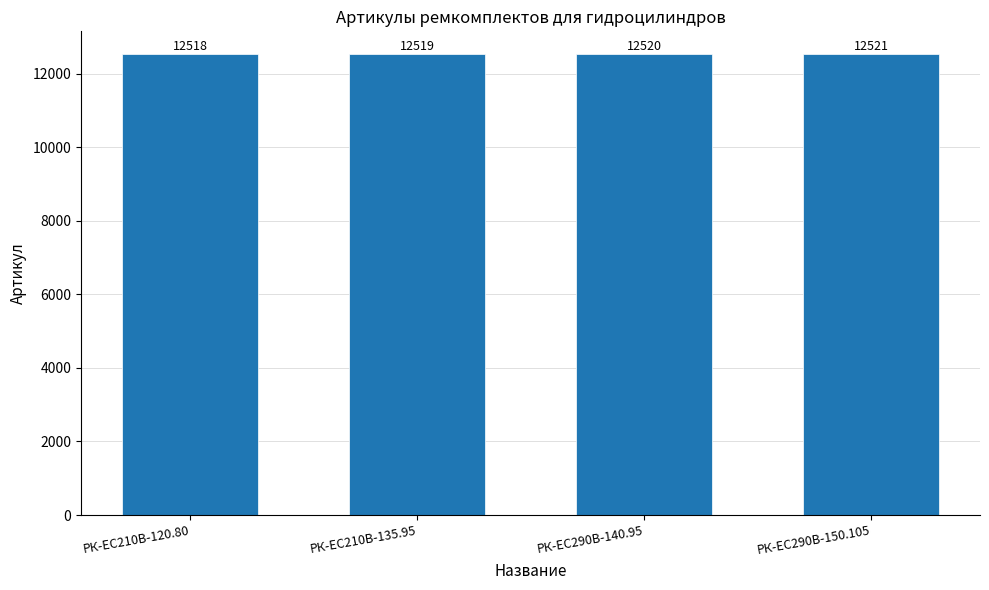

Reading left to right, list all the values displayed in this chart.

РК-EC210В-120.80=12518	РК-EC210В-135.95=12519	РК-ЕС290В-140.95=12520	РК-ЕС290В-150.105=12521